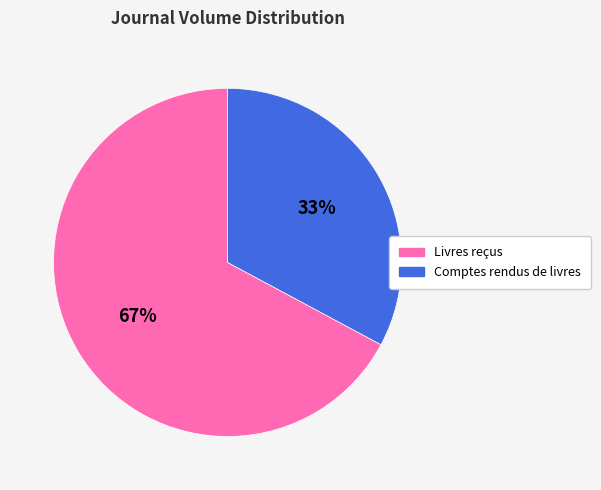

What is the ratio of the value at Livres reçus to the value at Comptes rendus de livres?

2.0